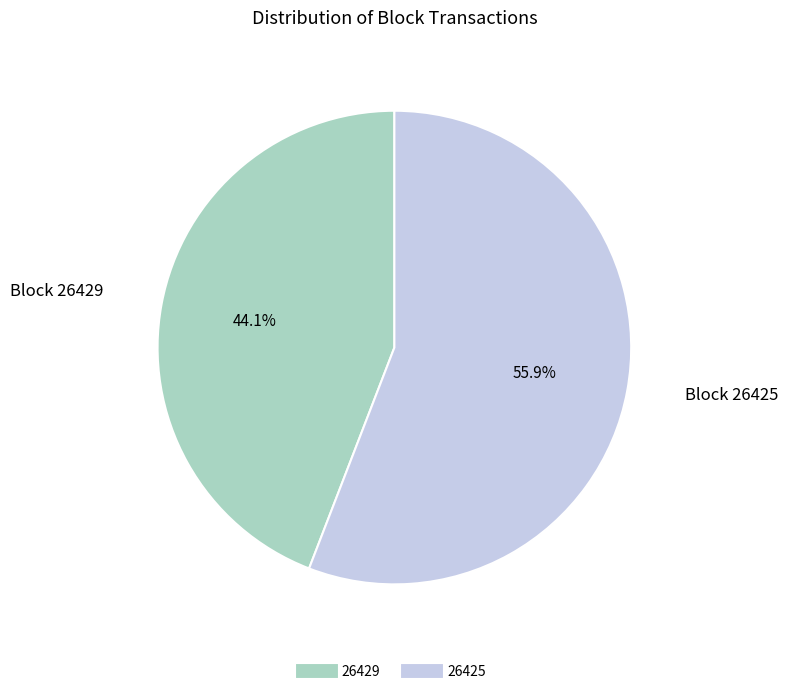

To the nearest percent, what is the combined percentage of 26425 and 26429?

100%